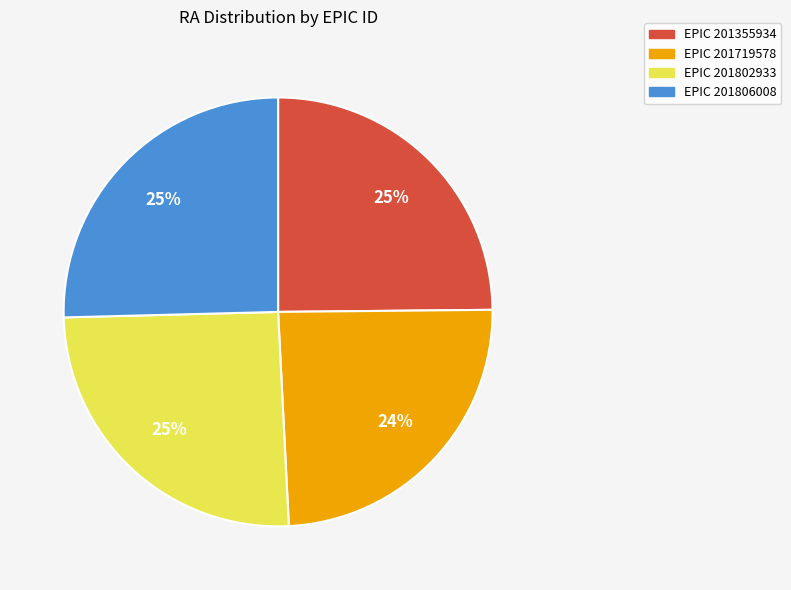

Is there a majority slice in this chart?

No